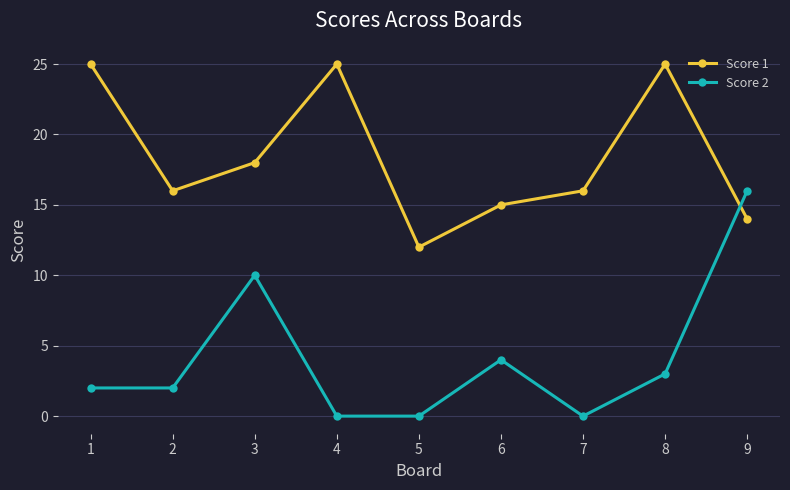

Where is the first local minimum for Score 1?

2